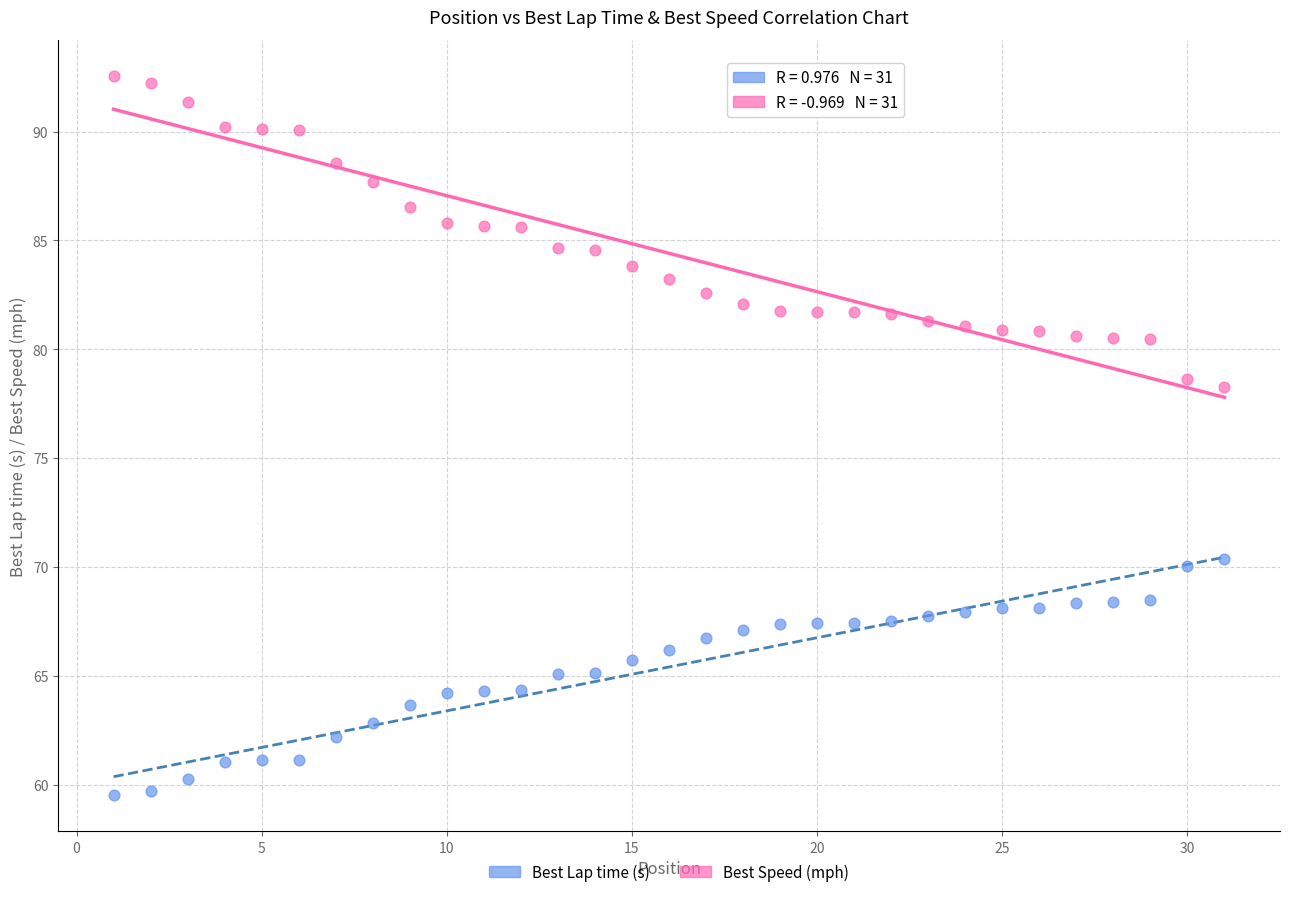

Across all data points, what is the range of Y values (max minus min)?

33.1